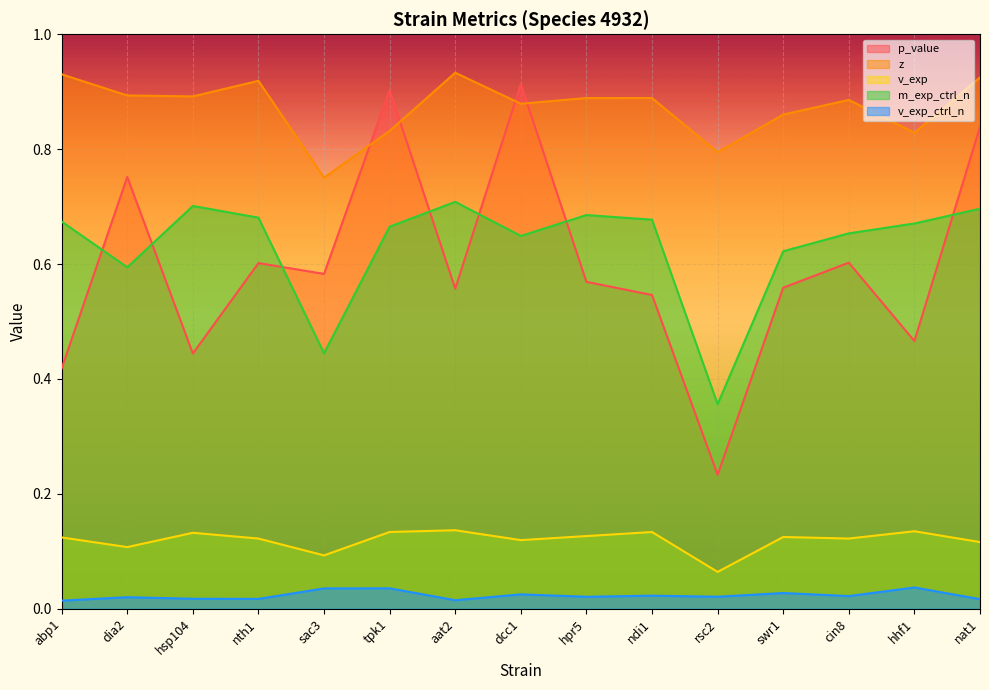

At which label does v_exp_ctrl_n reach its peak?

hhf1